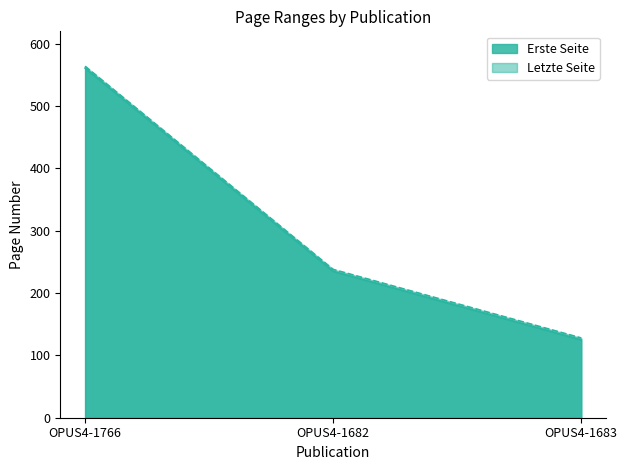

At how many categories does at least one series exceed 147?

2